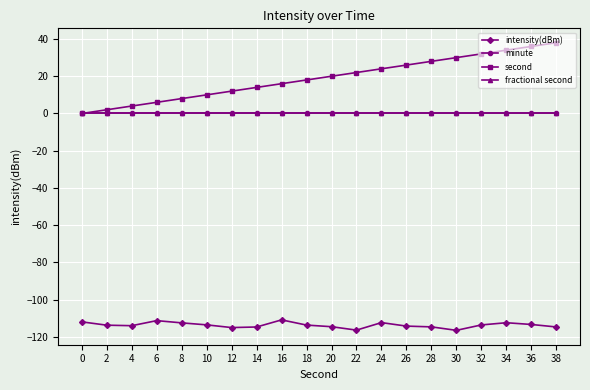

Does the chart have visible grid lines?

Yes